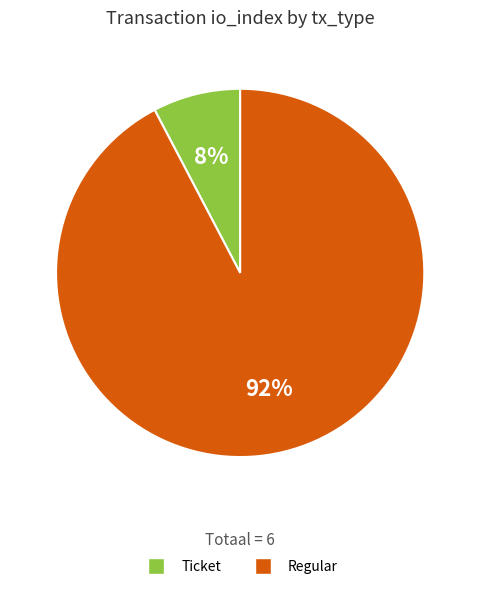

Which category has the biggest portion of the pie?

Regular